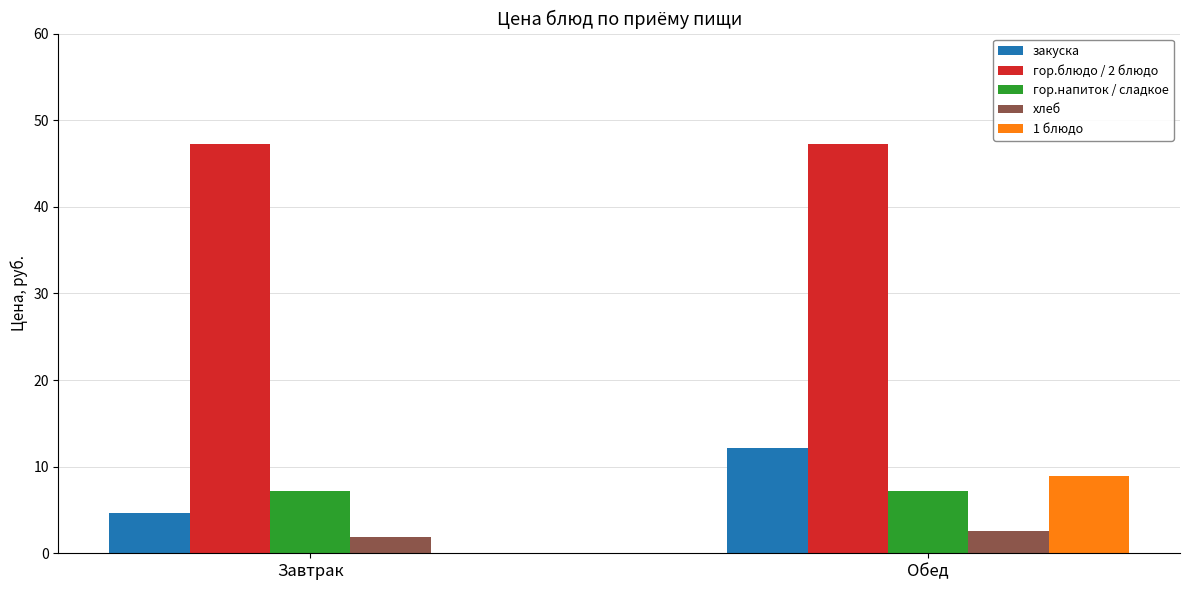

Which series has the largest total across all categories?

гор.блюдо / 2 блюдо